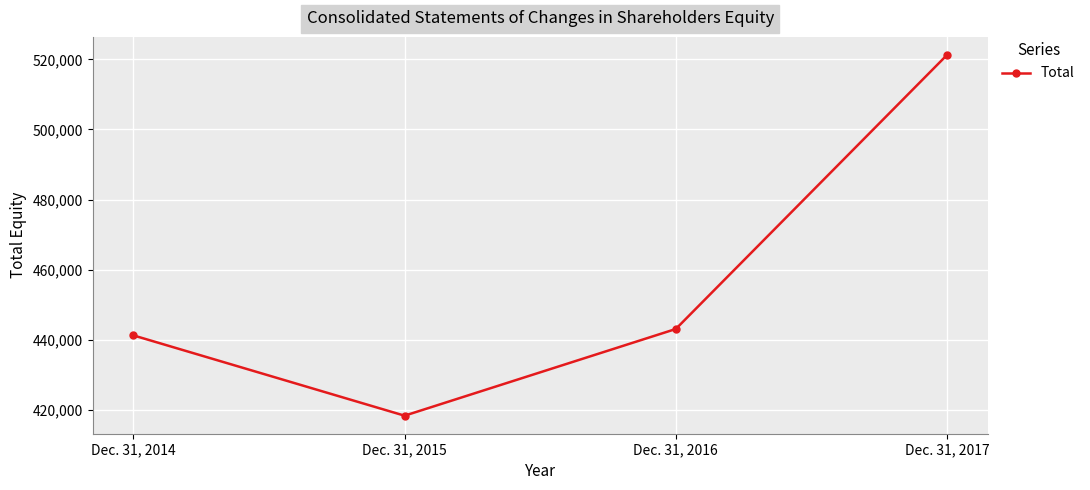

The chart shows a value of 144925 at Dec. 31, 2014. True or false?

False